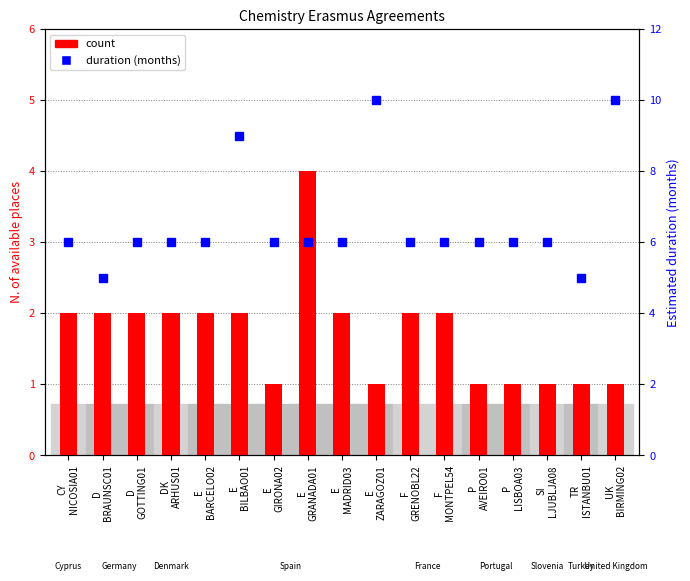

The value of duration (months) at D
GOTTING01 is 6. True or false?

True